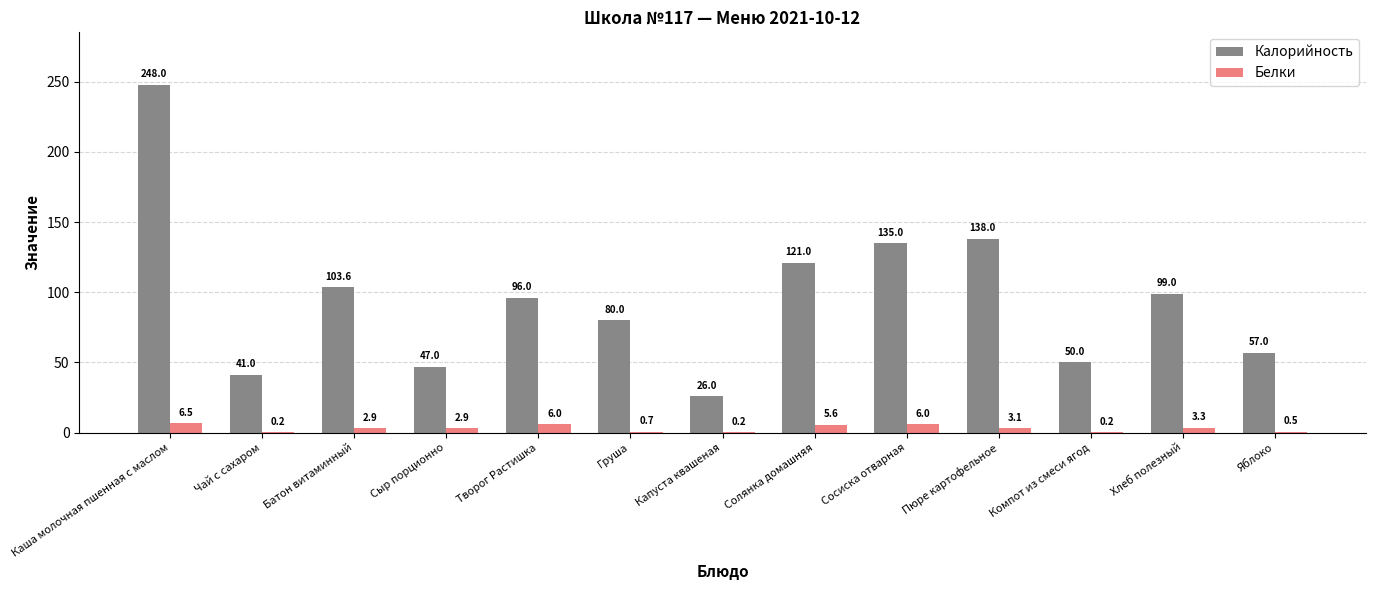

What is the average value of the Калорийность series?

95.5